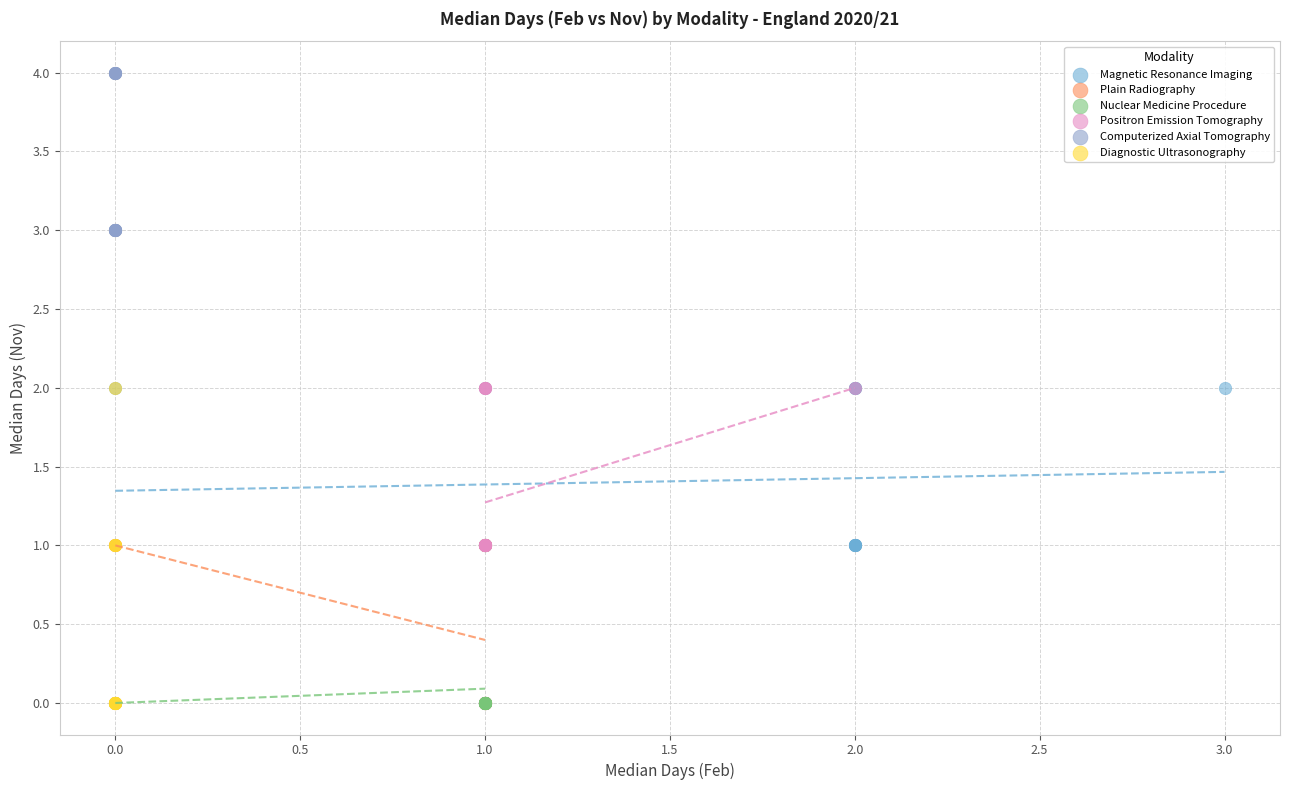

Which series reaches the maximum Y coordinate?

Computerized Axial Tomography